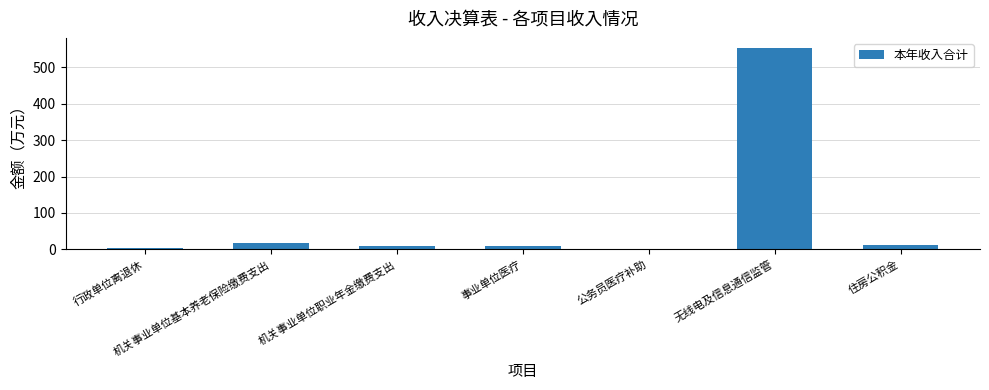

What is the approximate value at 无线电及信息通信监管?

553.1